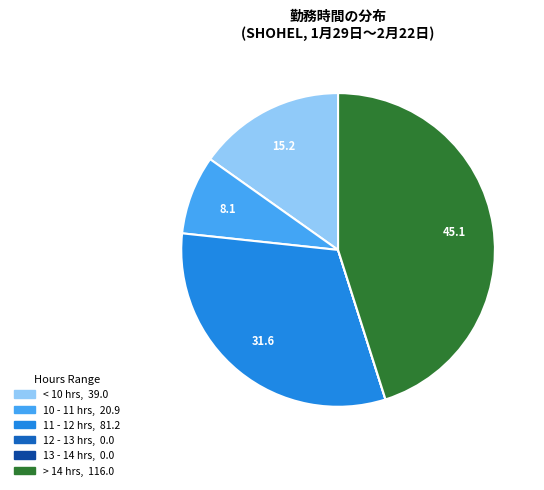

Is there a majority slice in this chart?

No